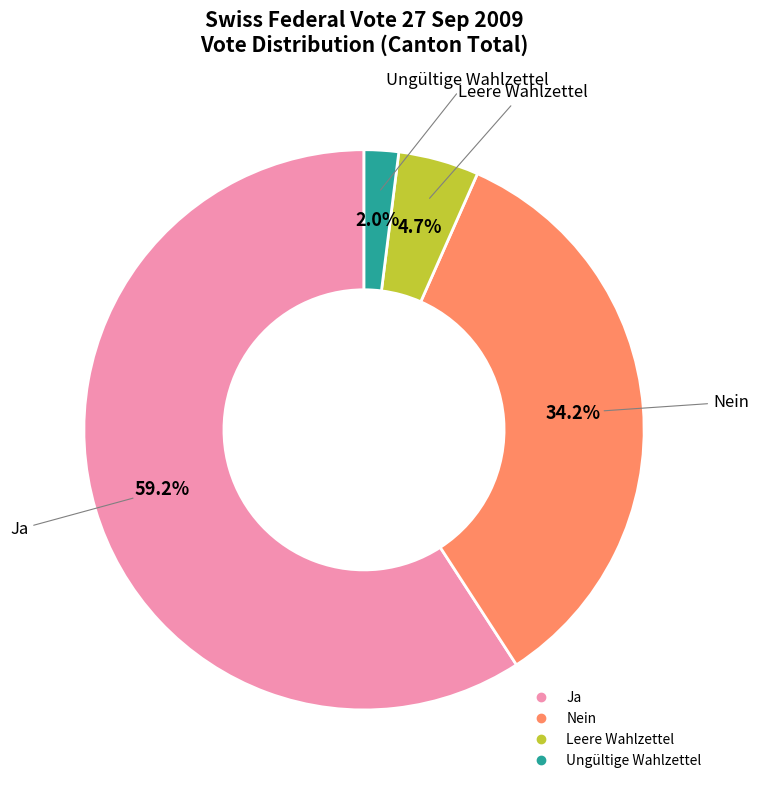

Does any single category account for the majority?

Yes